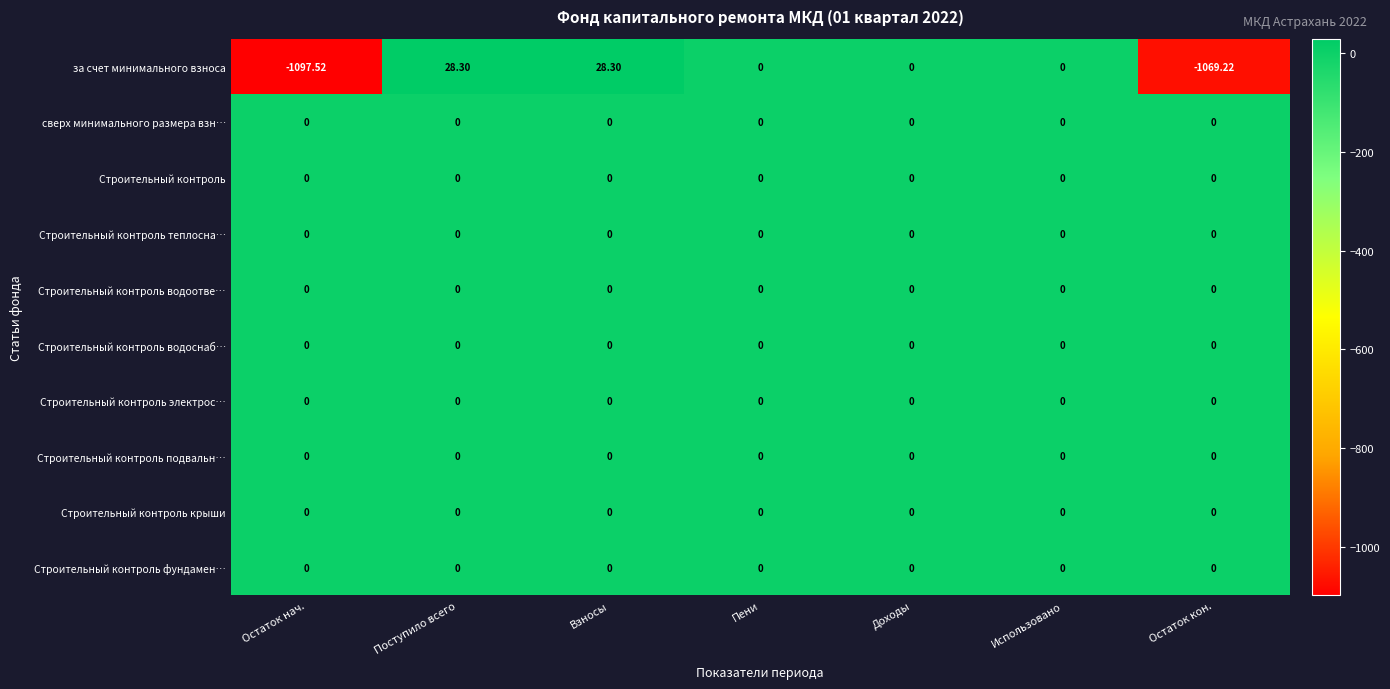

At which category does the chart reach its minimum across all series?

Остаток нач.